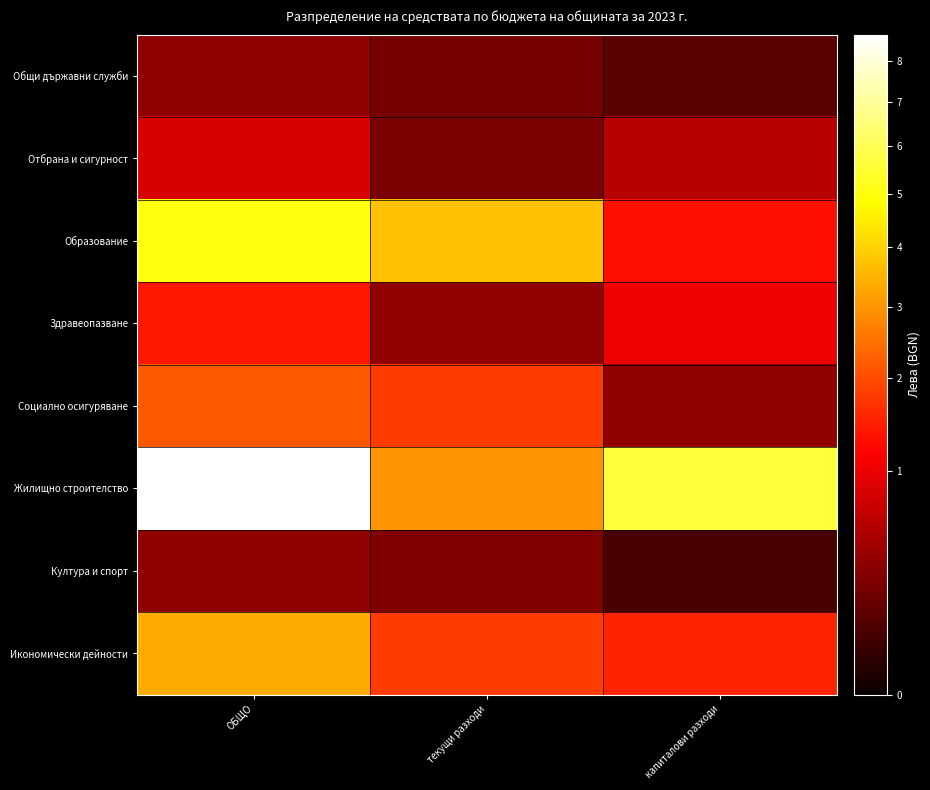

At which category is the sum across all series the highest?

ОБЩО